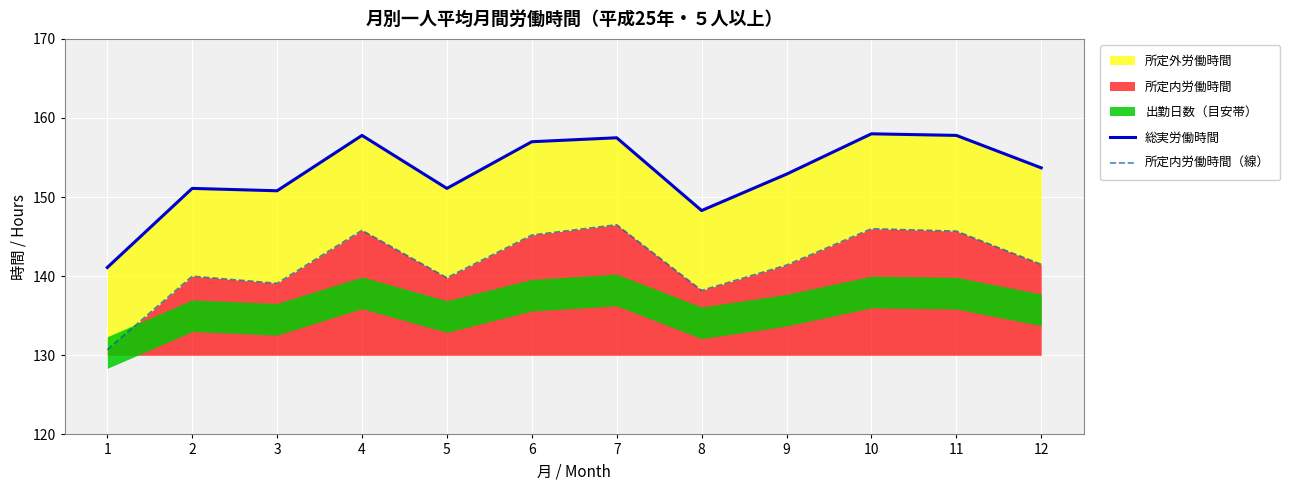

True or false: 総実労働時間 and 所定内労働時間（線） cross at least once.

False